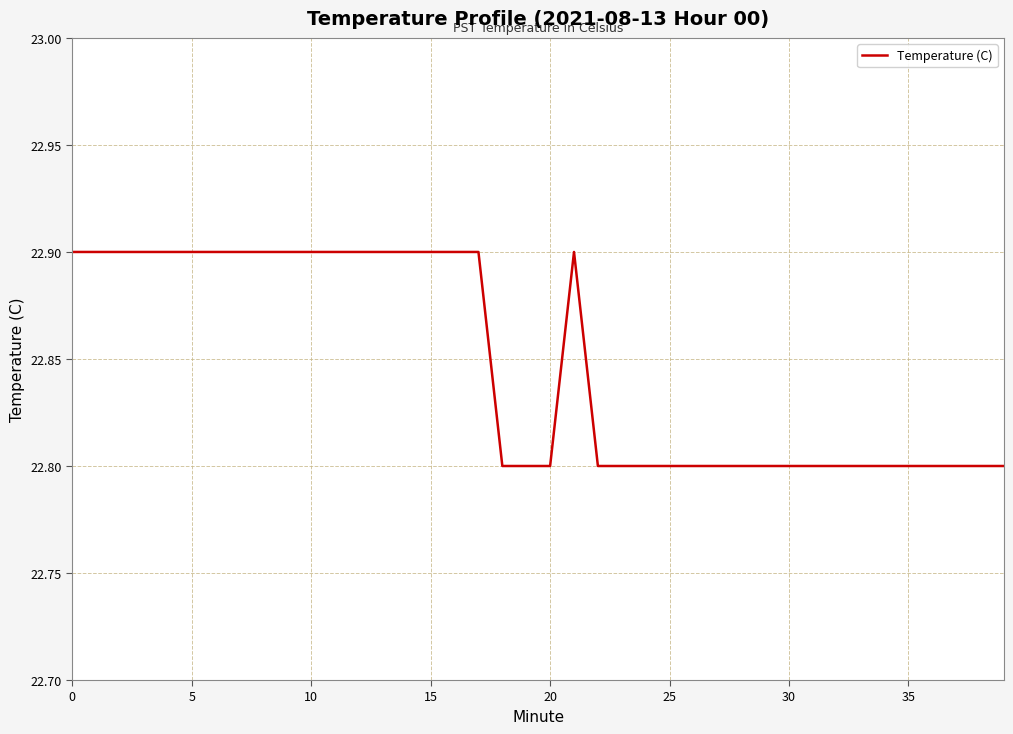

What is the sum of all values?

913.9